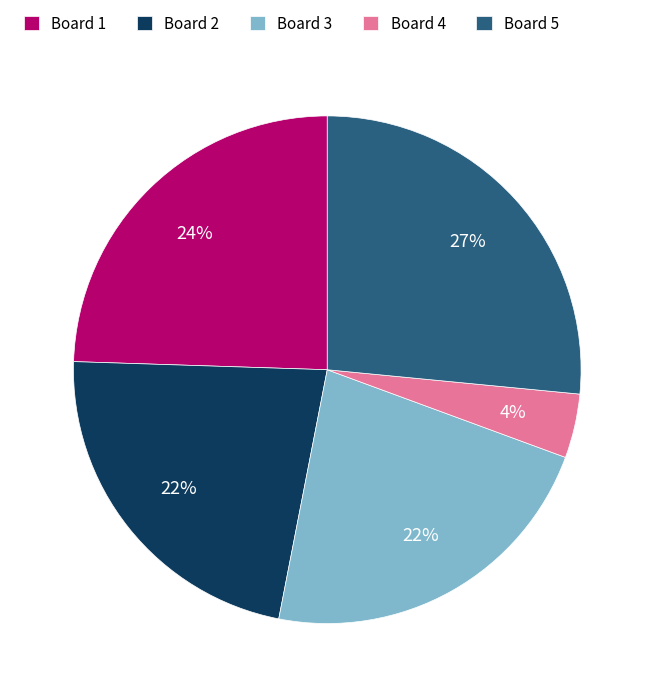

To the nearest percent, what percentage of the pie is Board 1?

24%